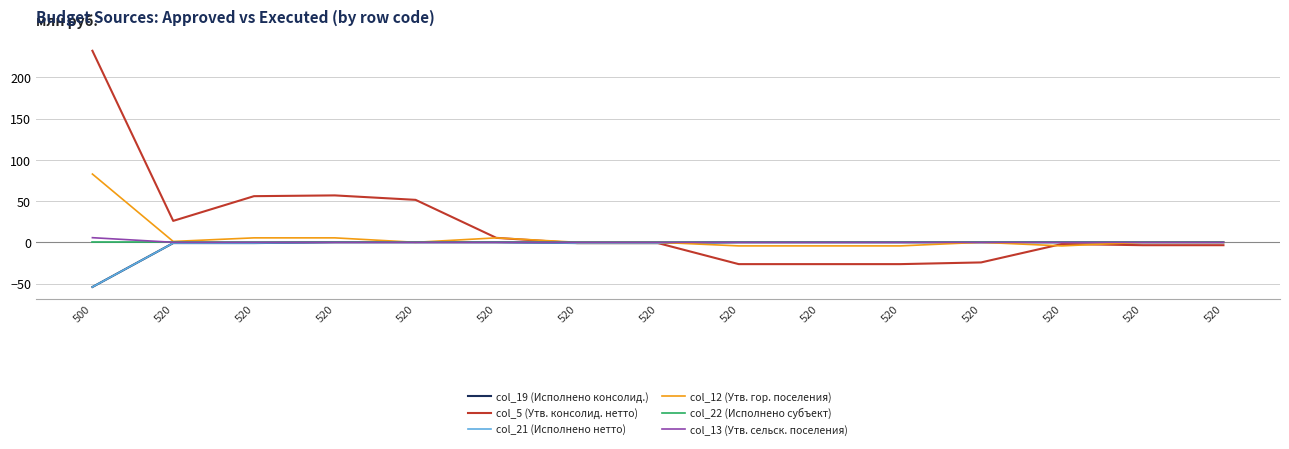

What is the average value of the col_13 (Утв. сельск. поселения) series?

0.4